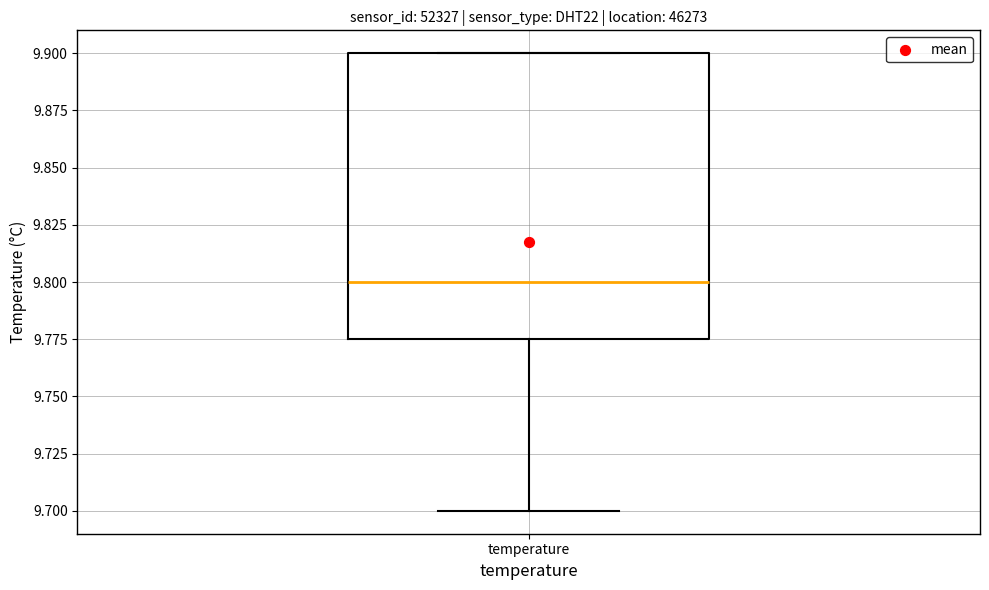

Read this box plot against the y-axis: the position of the median line, the range covered by the box, and the ends of both whiskers. The values are not printed on the chart, so give them approximately, as read against the axis.

median 9.800, box 9.775 to 9.900, whiskers 9.700 to 9.900